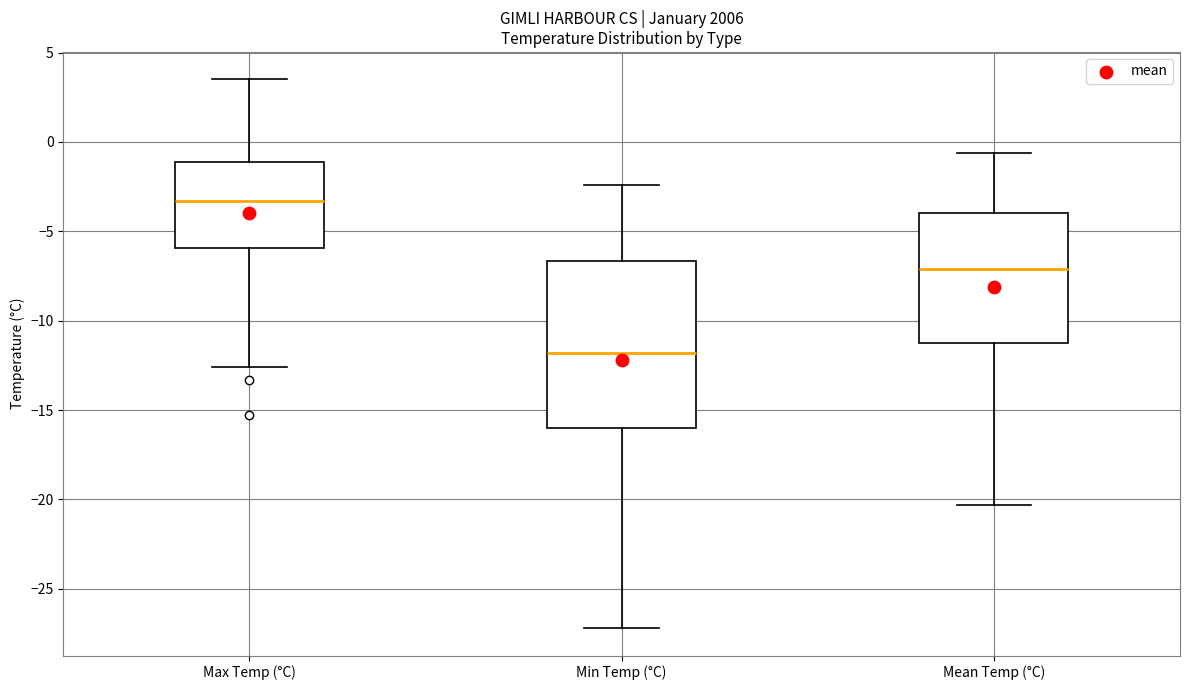

Reading left to right, read every box against the y-axis: the position of its median line, the range the box covers, and the ends of its whiskers. The values are not printed on the chart, so give them approximately, as read against the axis.

Max Temp (°C): median -3.5, box -6.0 to -1.0, whiskers -12.5 to 3.5
Min Temp (°C): median -12.0, box -16.0 to -6.5, whiskers -27.0 to -2.5
Mean Temp (°C): median -7.0, box -11.0 to -4.0, whiskers -20.5 to -0.5